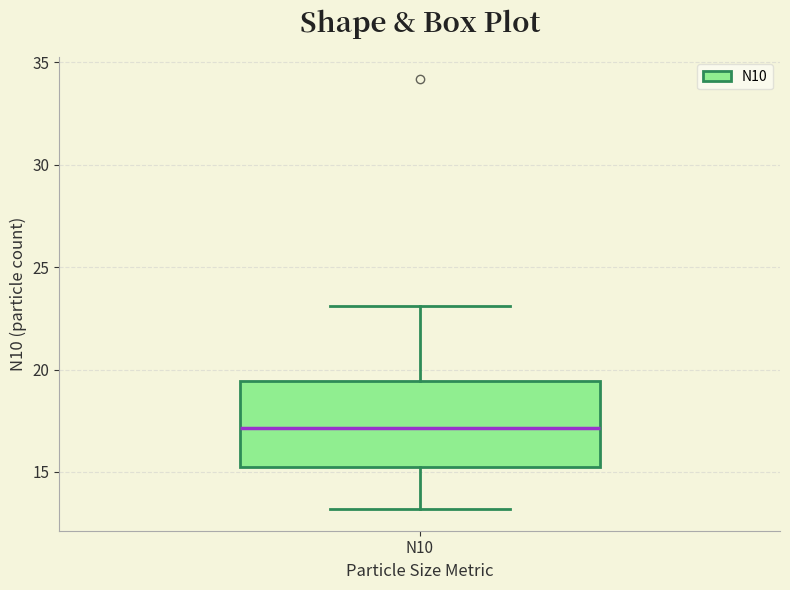

Transcribe this box plot: give where the median line is, the range the box spans, and where the two whiskers end, as read against the y-axis. The values are not printed on the chart, so give them approximately, as read against the axis.

median 17.0, box 15.5 to 19.5, whiskers 13.0 to 23.0